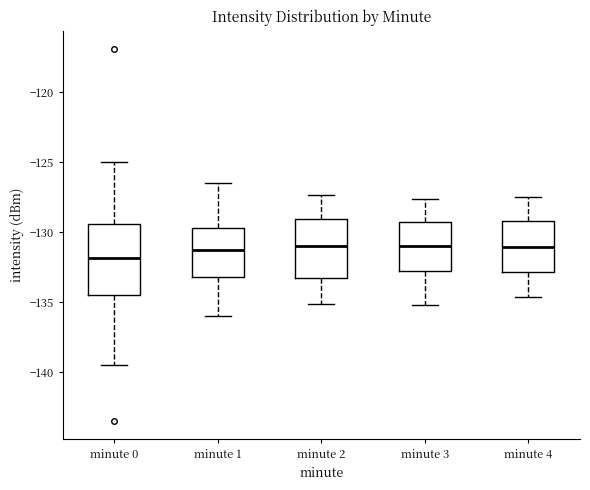

Reading left to right, read every box against the y-axis: the position of its median line, the range the box covers, and the ends of its whiskers. The values are not printed on the chart, so give them approximately, as read against the axis.

minute 0: median -132.0, box -134.5 to -129.5, whiskers -139.5 to -125.0
minute 1: median -131.0, box -133.0 to -129.5, whiskers -136.0 to -126.5
minute 2: median -131.0, box -133.0 to -129.0, whiskers -135.0 to -127.5
minute 3: median -131.0, box -133.0 to -129.5, whiskers -135.0 to -127.5
minute 4: median -131.0, box -133.0 to -129.0, whiskers -134.5 to -127.5